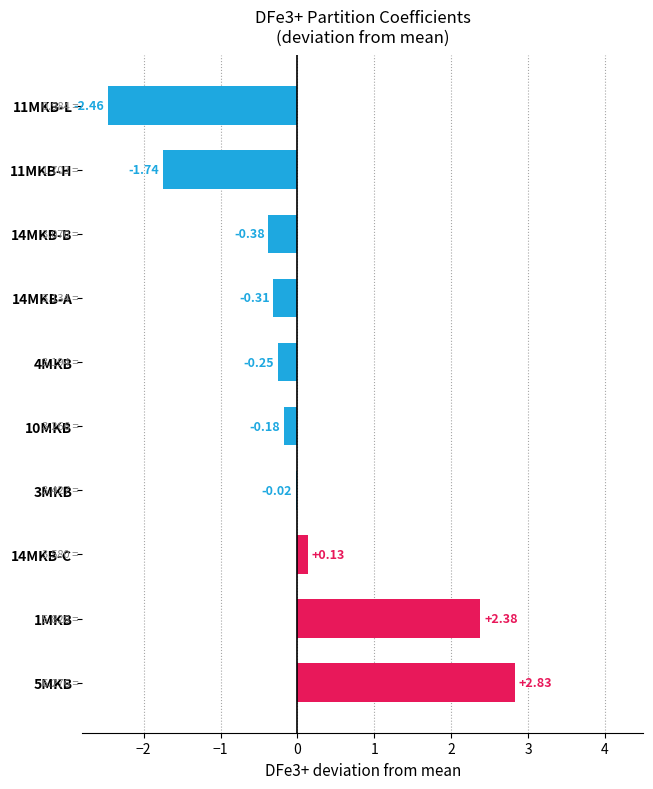

Between 11MKB-H and 3MKB, which is larger?

3MKB